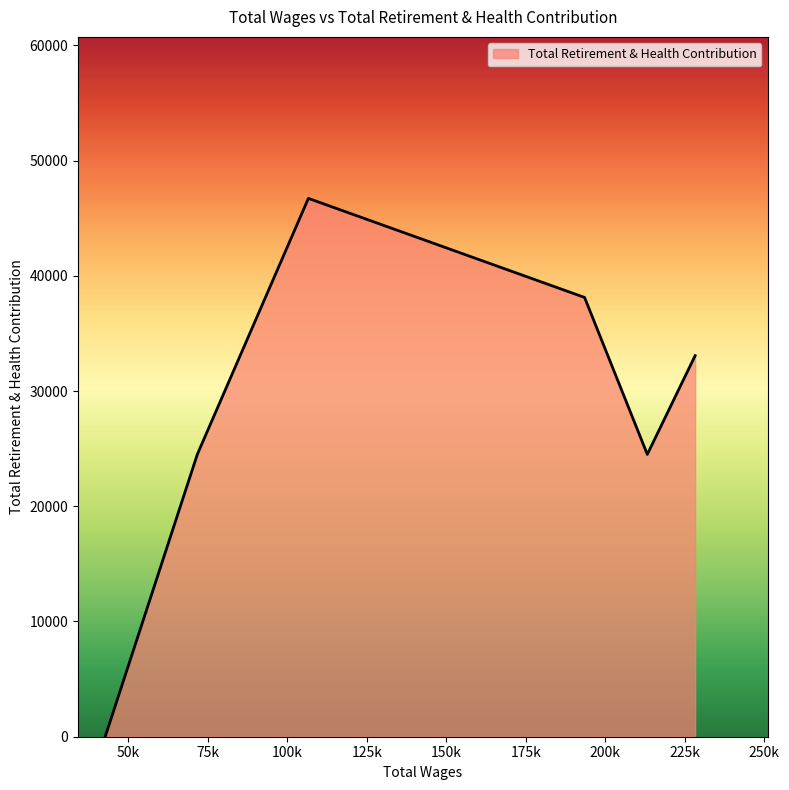

What is the difference between the maximum and minimum values?

46717